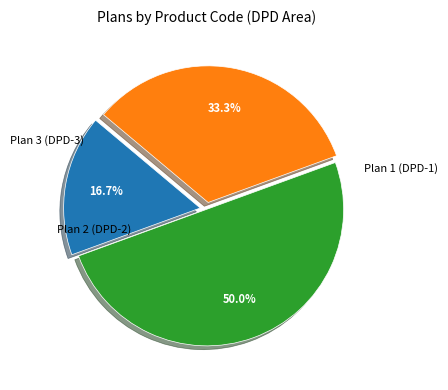

To the nearest percent, what is the difference between the Plan 1 (DPD-1) and Plan 2 (DPD-2) slice percentages?

17%